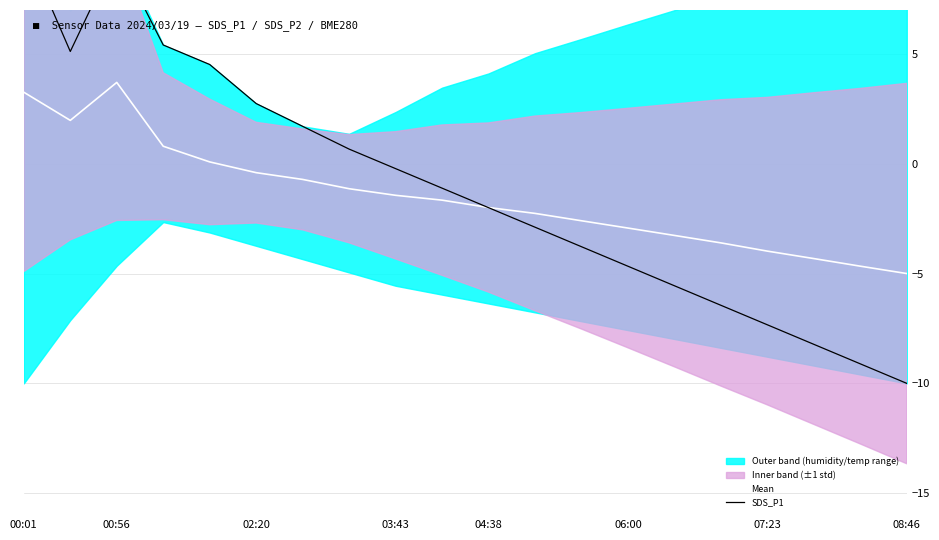

Count the number of categories in the chart.

20